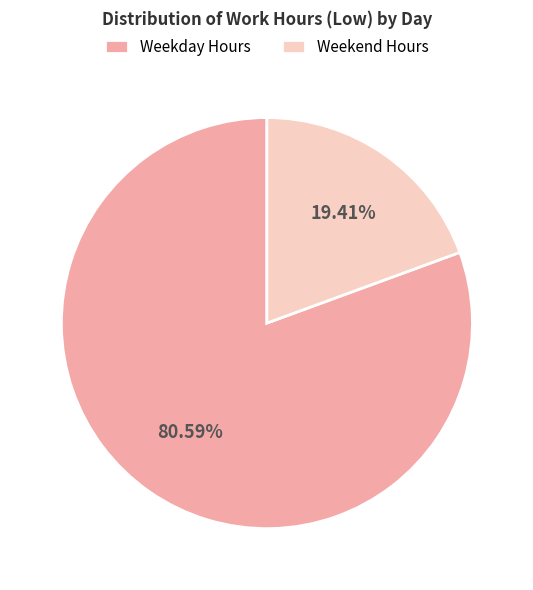

Between Weekend Hours and Weekday Hours, which is larger?

Weekday Hours